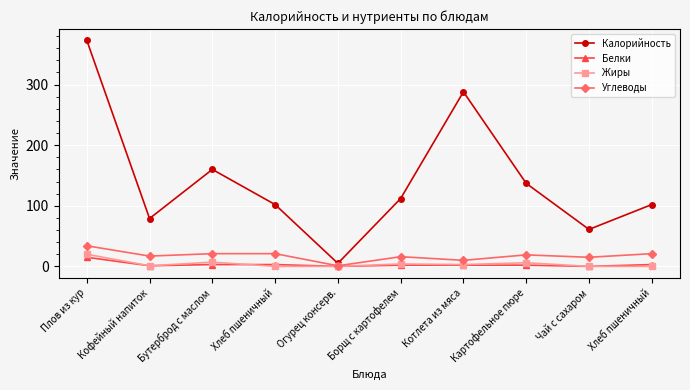

Is the value of Жиры at Борщ с картофелем greater than the value of Белки at Кофейный напиток?

Yes